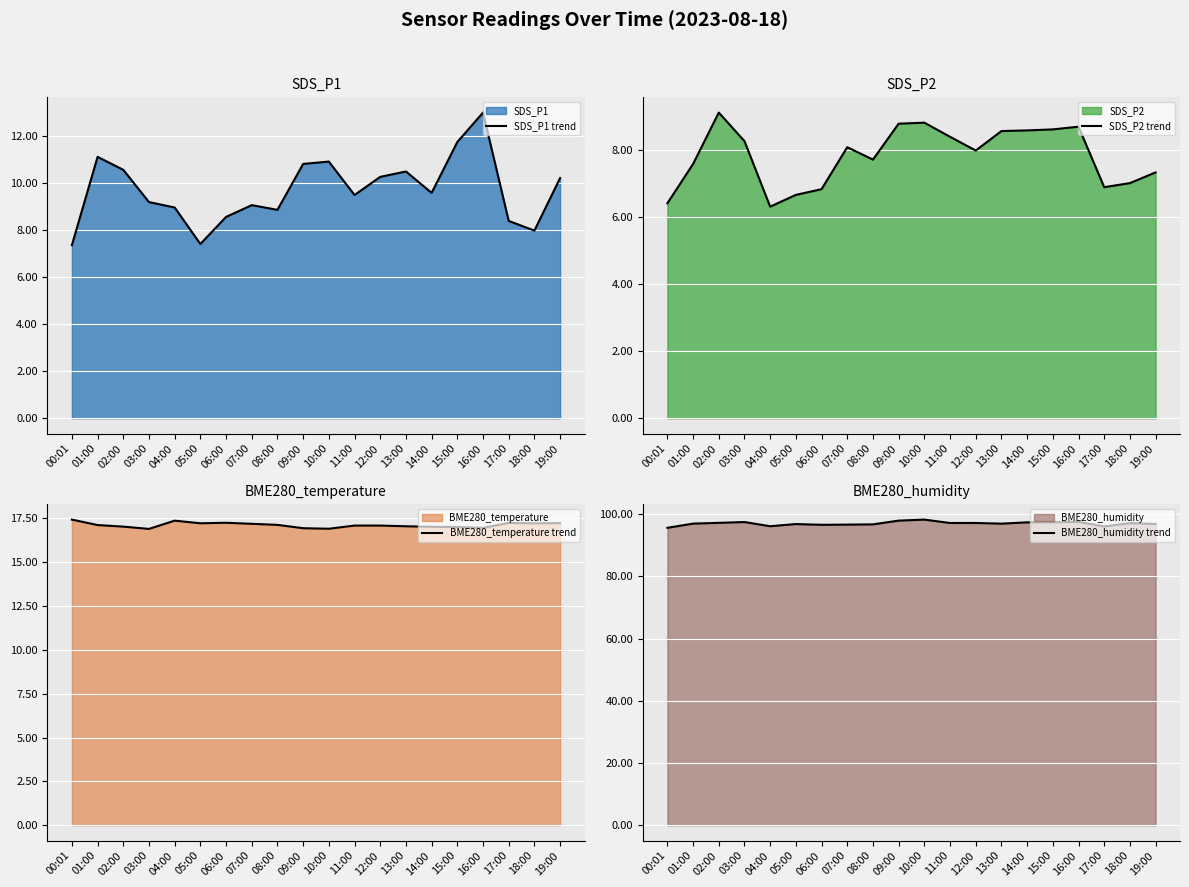

The value of BME280_humidity trend at 00:01 is 95.6. True or false?

True